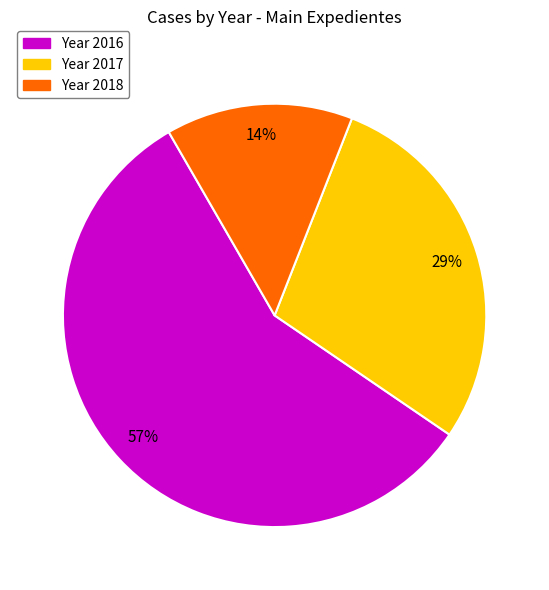

To the nearest percent, what is the difference between the largest and smallest slice percentages?

43%